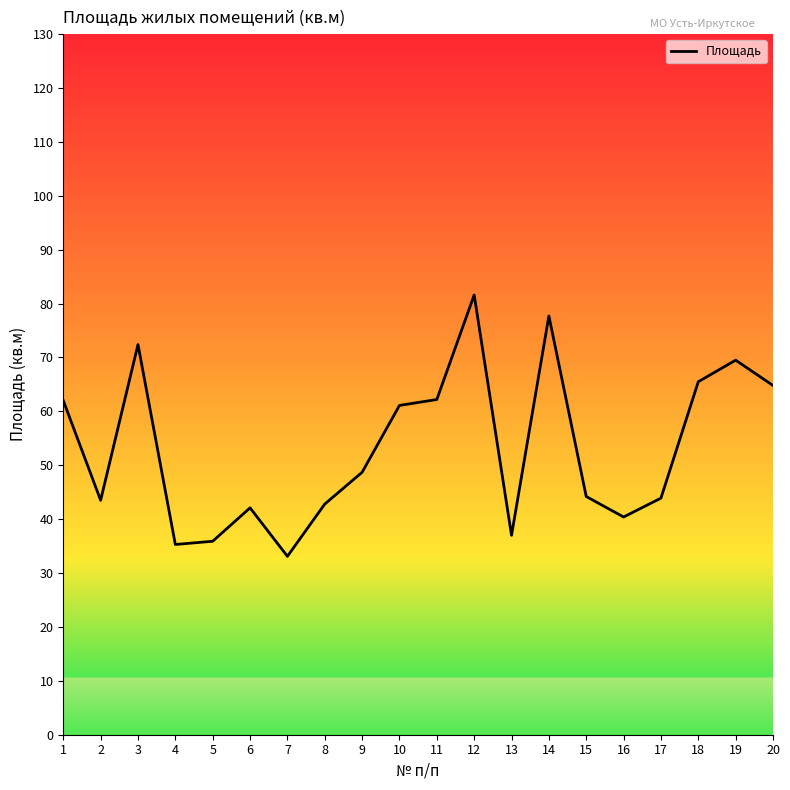

At which category does the chart reach its minimum across all series?

7